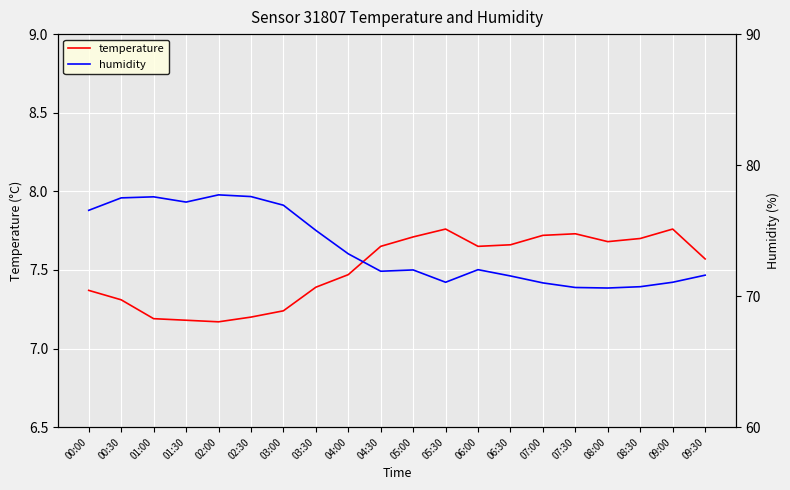

What is the maximum value for humidity?

77.7